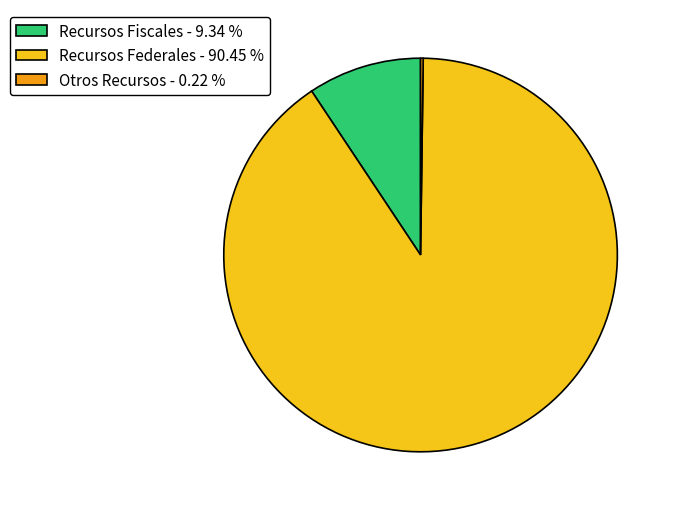

Is there any slice that represents more than half of the pie?

Yes